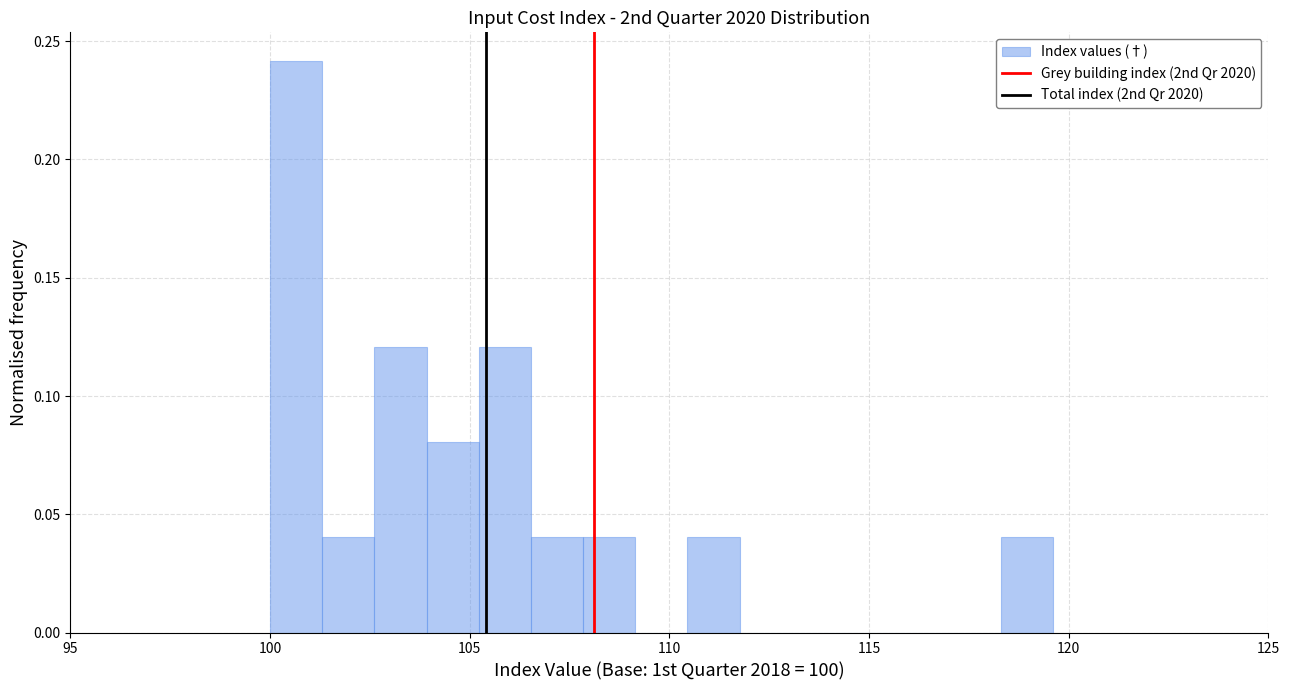

Read against the x-axis, roughly where is the centre of the tallest bar?

100.5